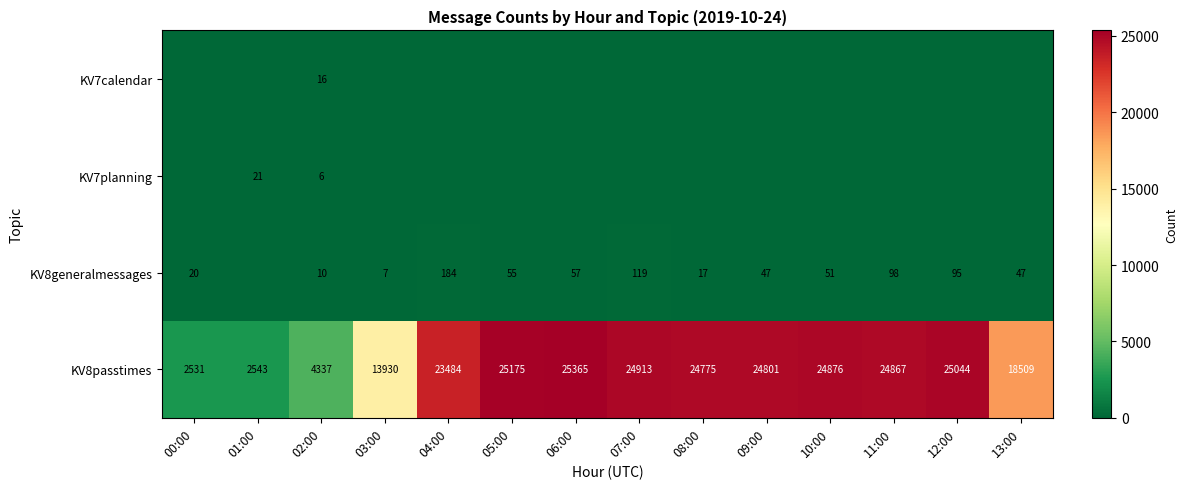

What is the average value of the KV8passtimes series?

18939